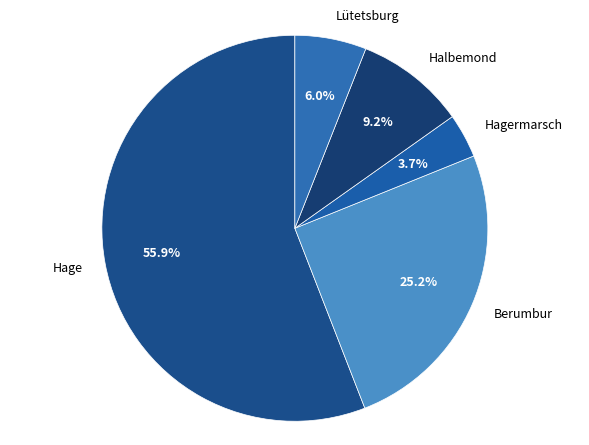

Is it true that Hage is 56% of the pie?

True